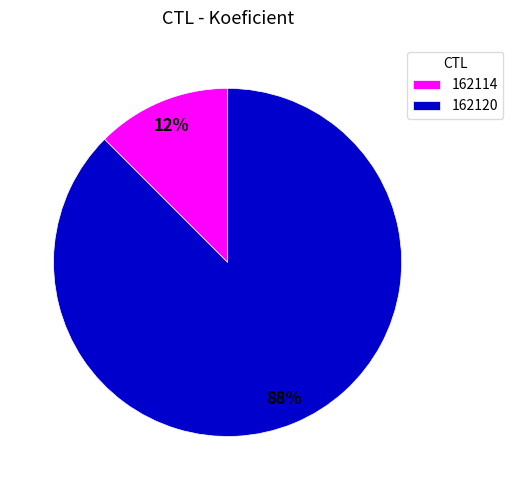

Combined, do 162120 and 162114 account for over 50%?

Yes